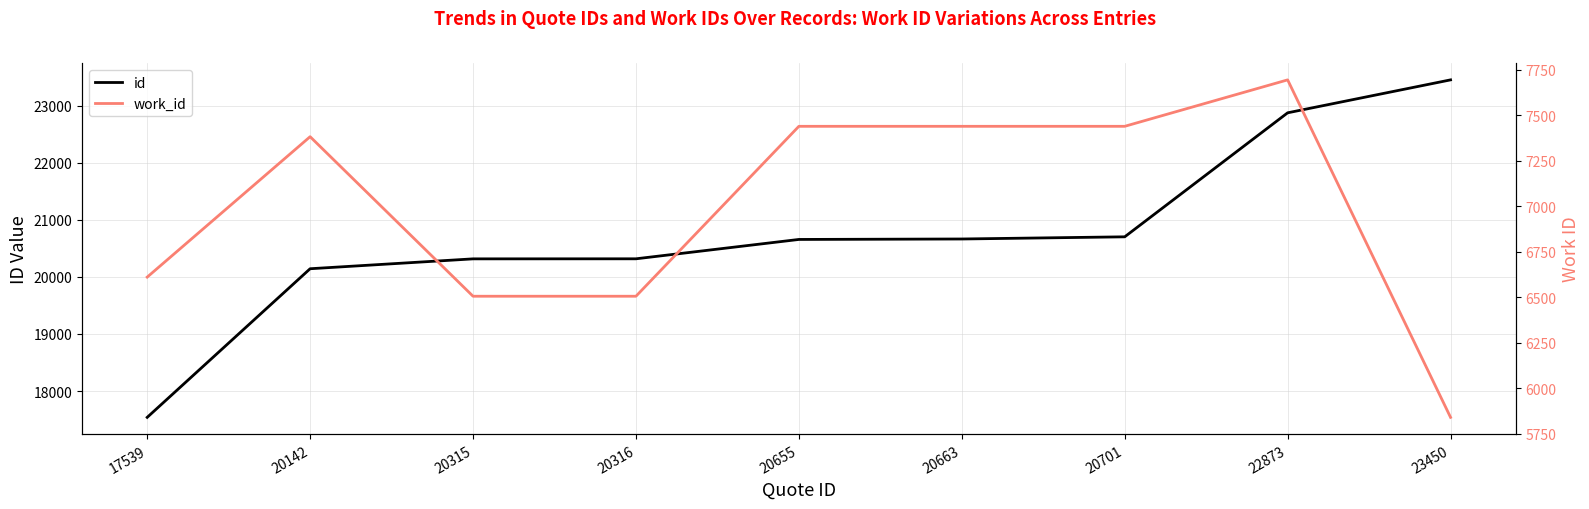

What is the maximum value shown in the chart?

23450